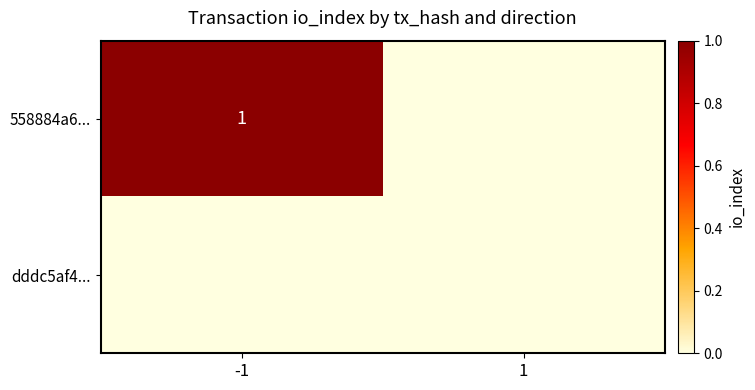

The 558884a6... series shows 1 at -1. True or false?

True